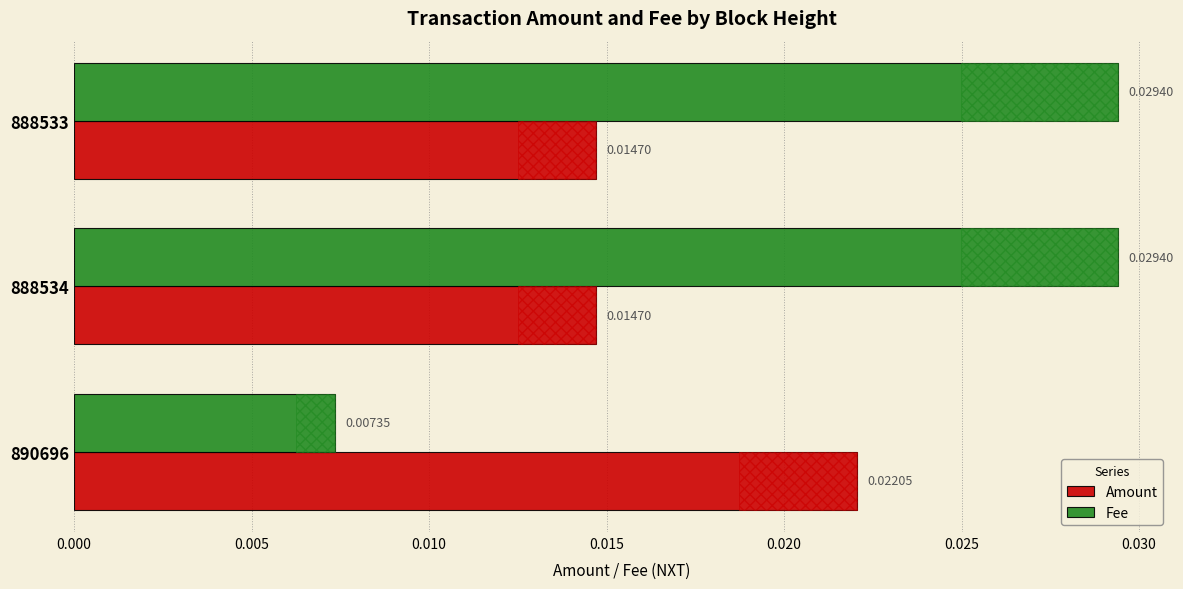

Count the number of categories in the chart.

3